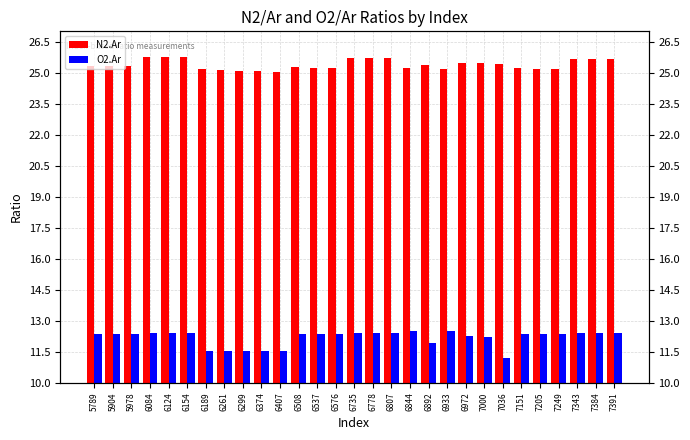

How many bars are there in total?

58